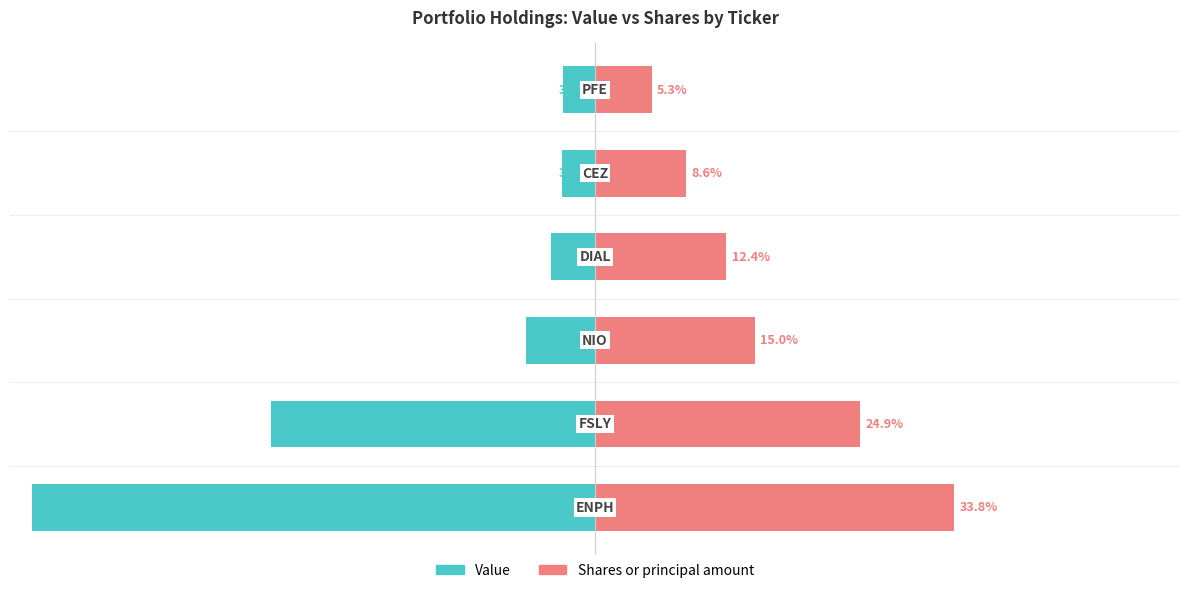

The value of Shares or principal amount at 0 is 51.8. True or false?

False